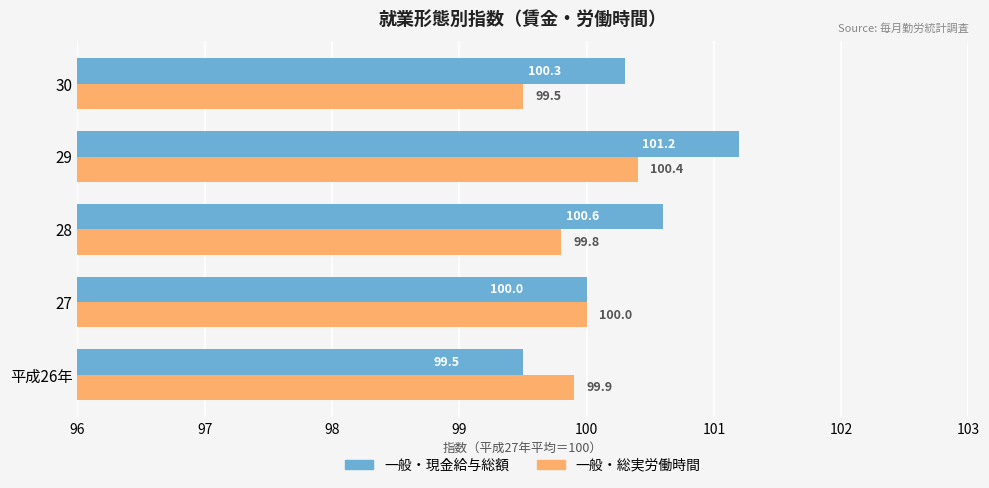

Which series has the largest total across all categories?

一般・現金給与総額